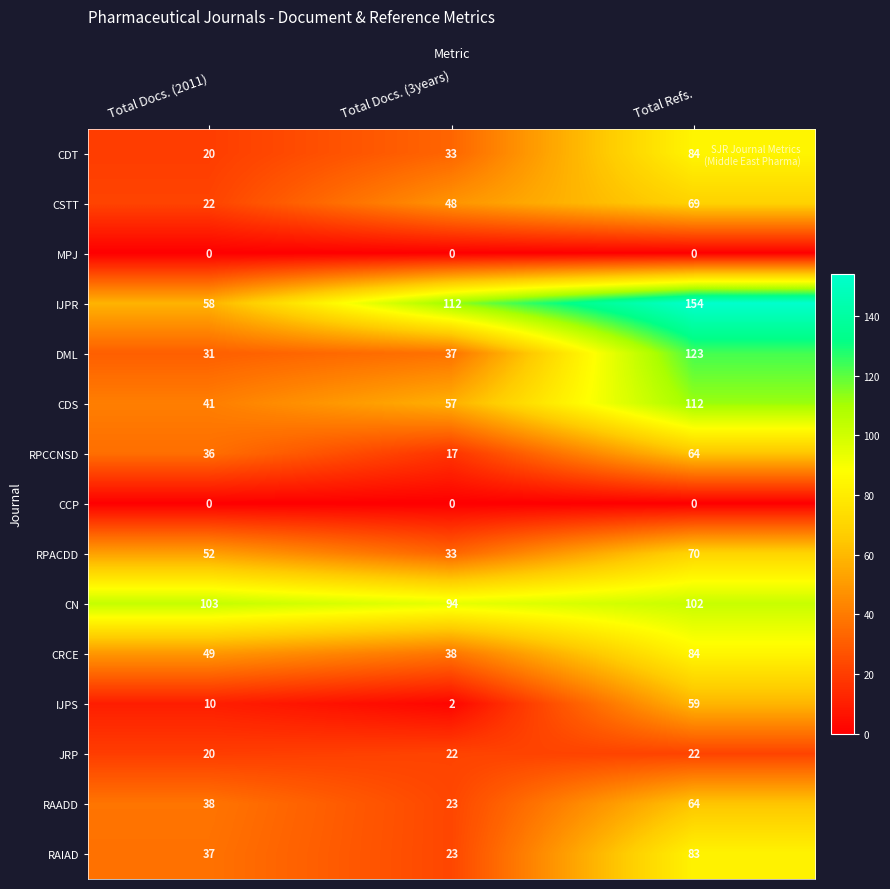

What is the total value across all series at Total Docs. (3years)?

539